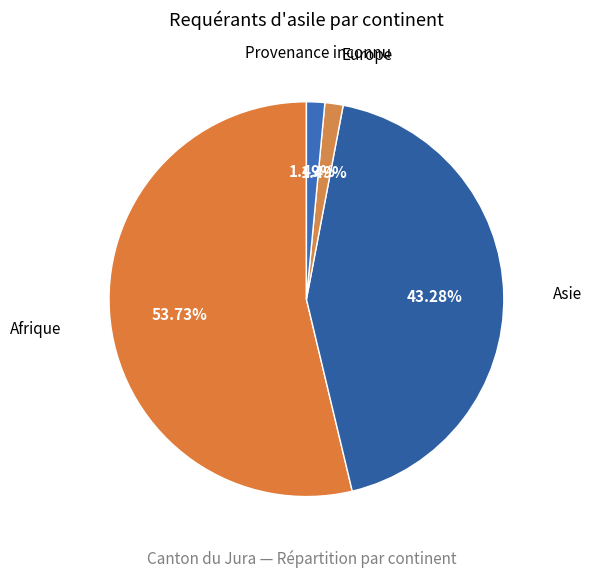

Which category has the biggest portion of the pie?

Afrique